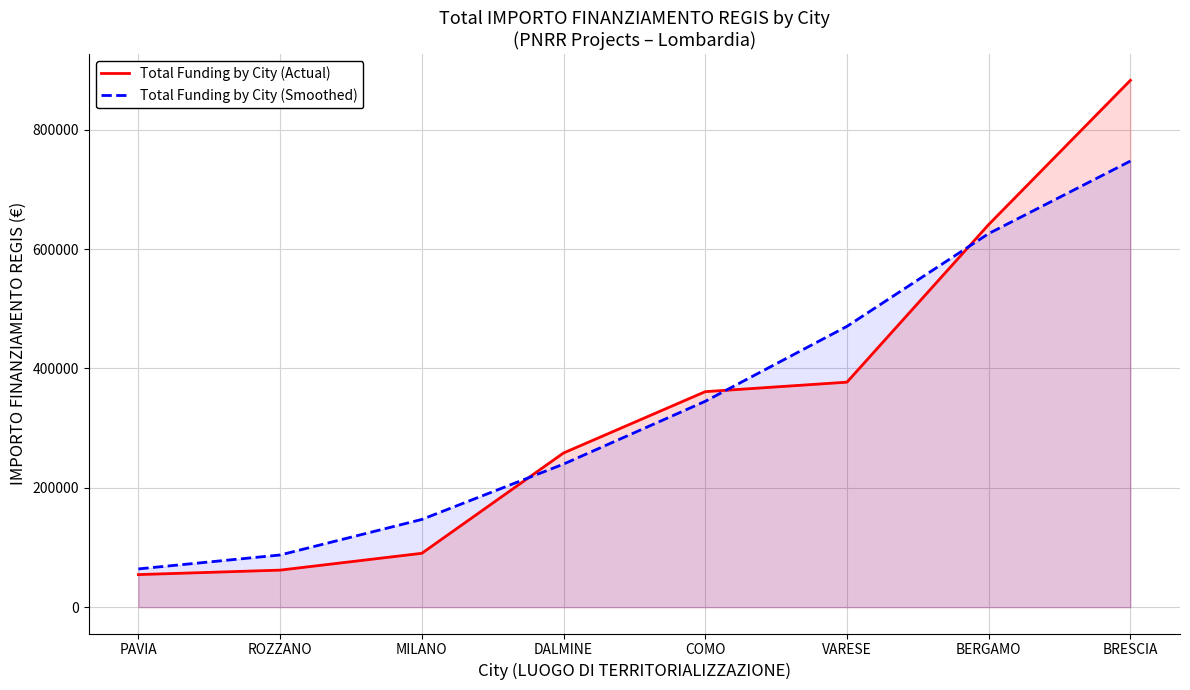

Which series ends up on top after the final intersection of Total Funding by City (Actual) and Total Funding by City (Smoothed)?

Total Funding by City (Actual)